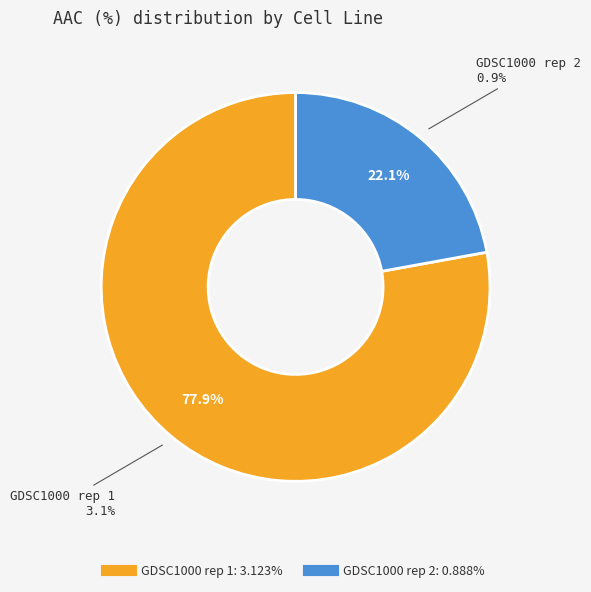

What percentage is the GDSC1000 rep 1 slice, to the nearest percent?

78%